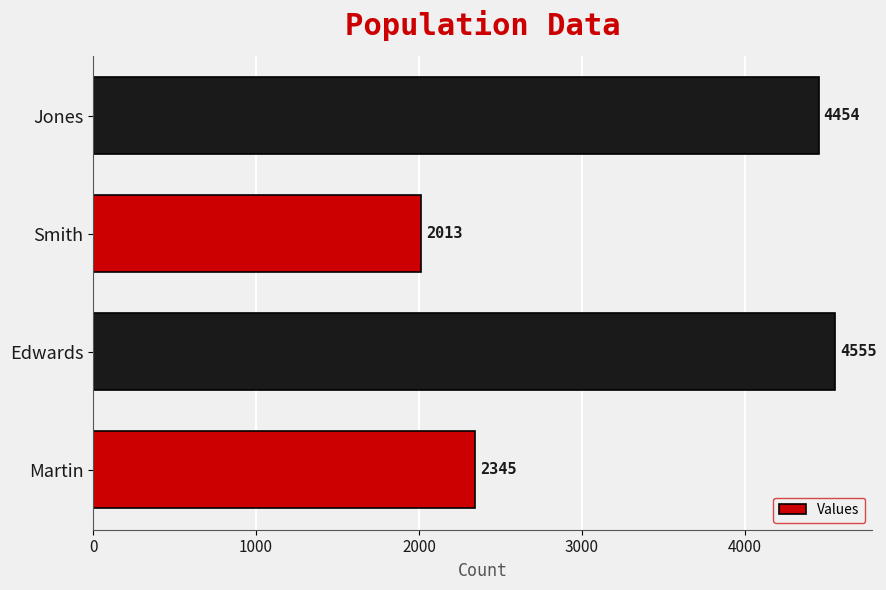

Rank the categories by value from highest to lowest.

Edwards, Jones, Martin, Smith